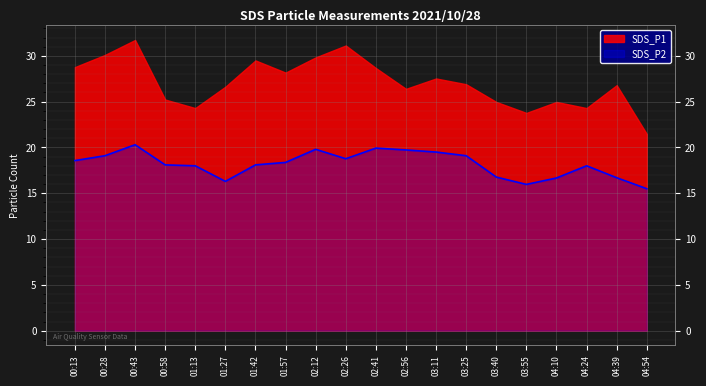

True or false: the data has more than 1 interior local peaks.

True